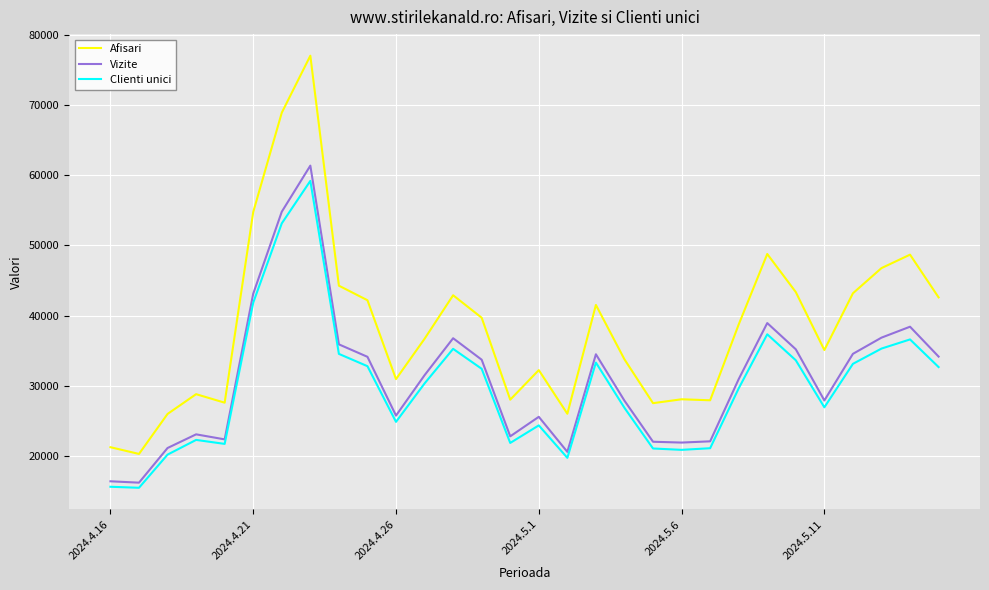

Which series has the widest spread of values?

Afisari